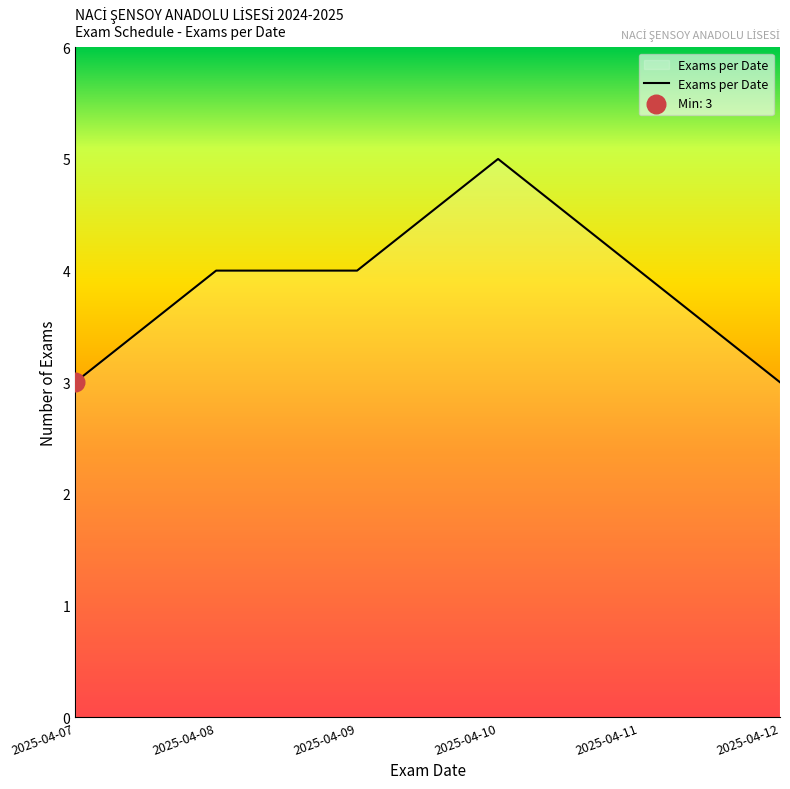

Approximately how many times larger is the value at 2025-04-11 compared to 2025-04-10?

0.8